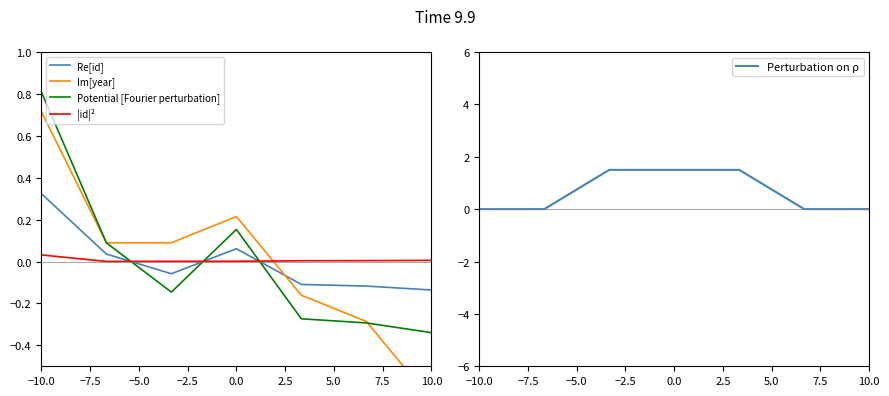

Which category has the highest value in the Potential [Fourier perturbation] series?

−10.0